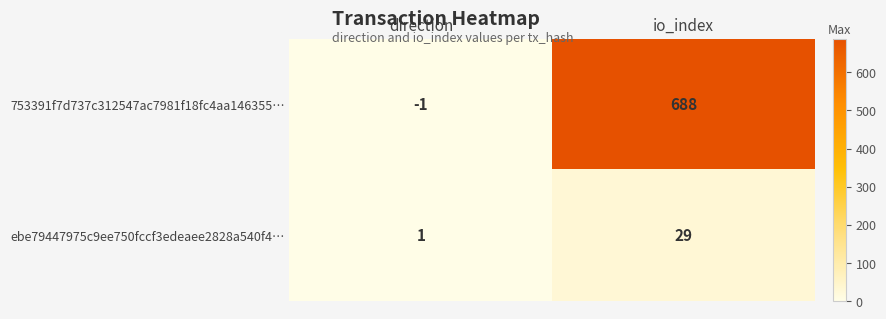

Reading right to left, list all the values displayed in this chart.

753391f7d737c312547ac7981f18fc4aa146355…: 688	-1
ebe79447975c9ee750fccf3edeaee2828a540f4…: 29	1